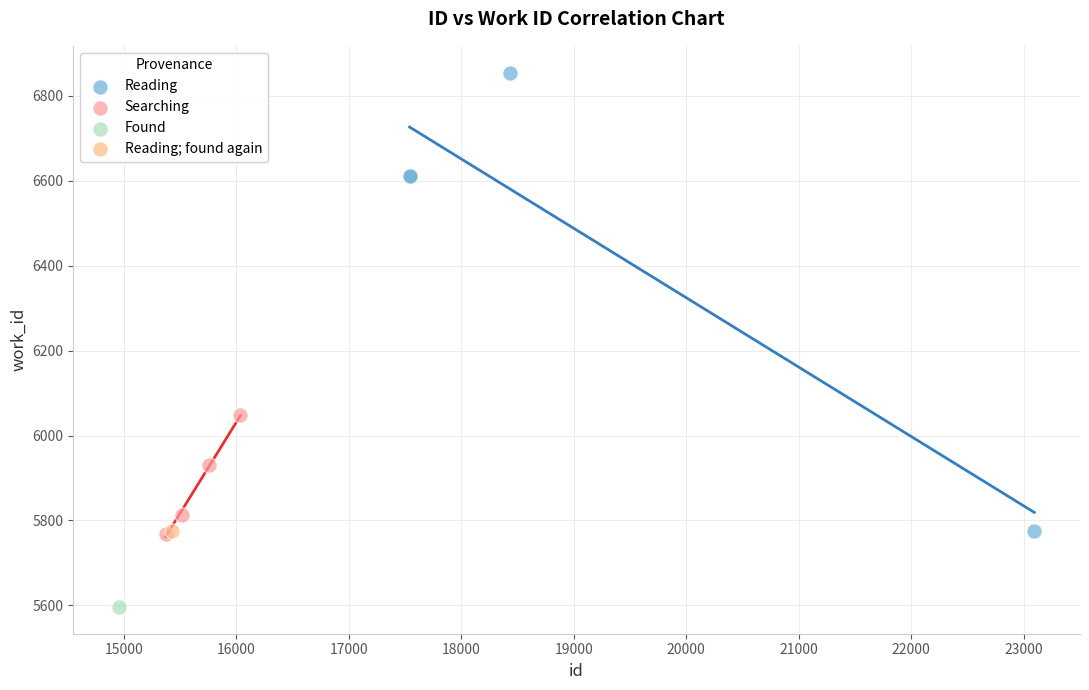

What are all the series names shown in the legend?

Reading, Searching, Found, Reading; found again